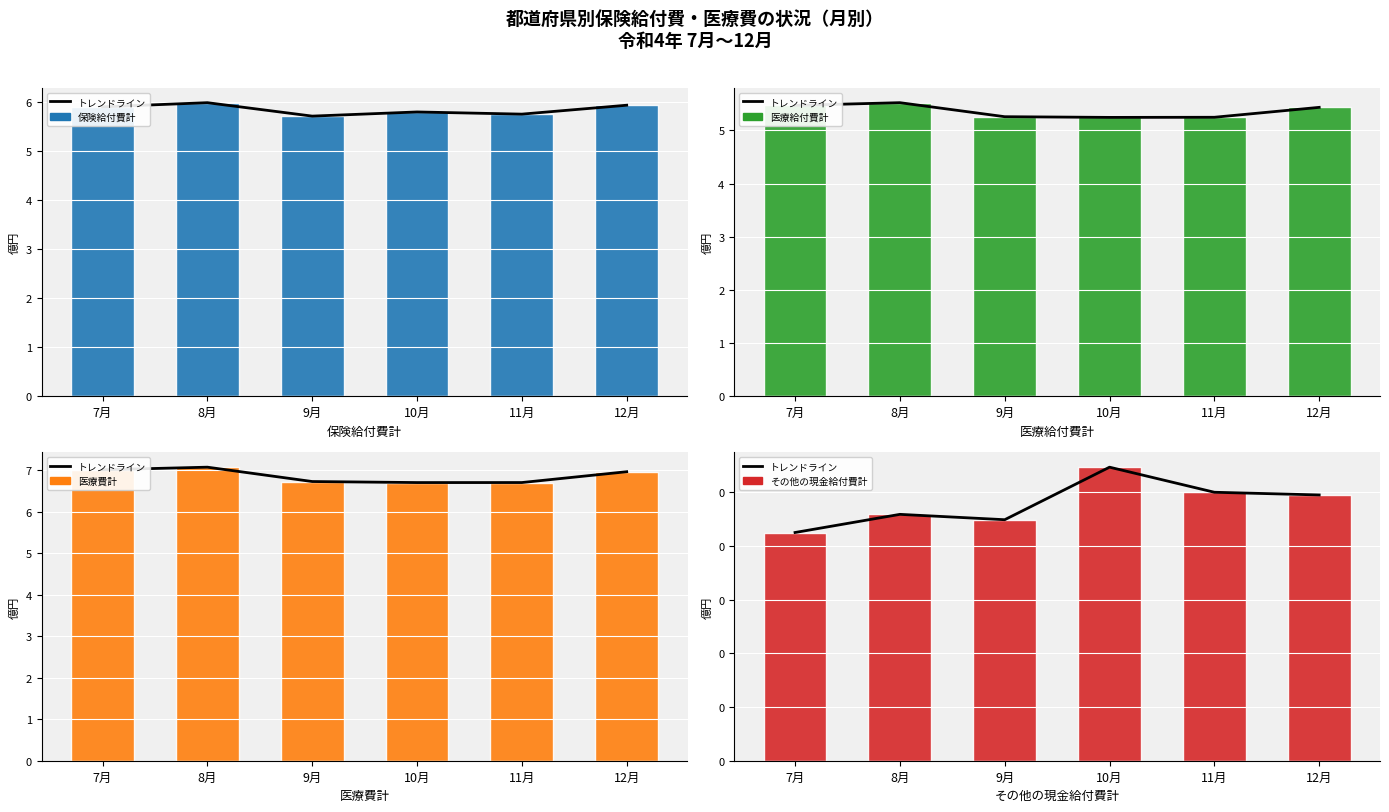

At 11月, list the series in order from smallest to largest.

トレンドライン, その他の現金給付費計, 医療給付費計, 保険給付費計, 医療費計